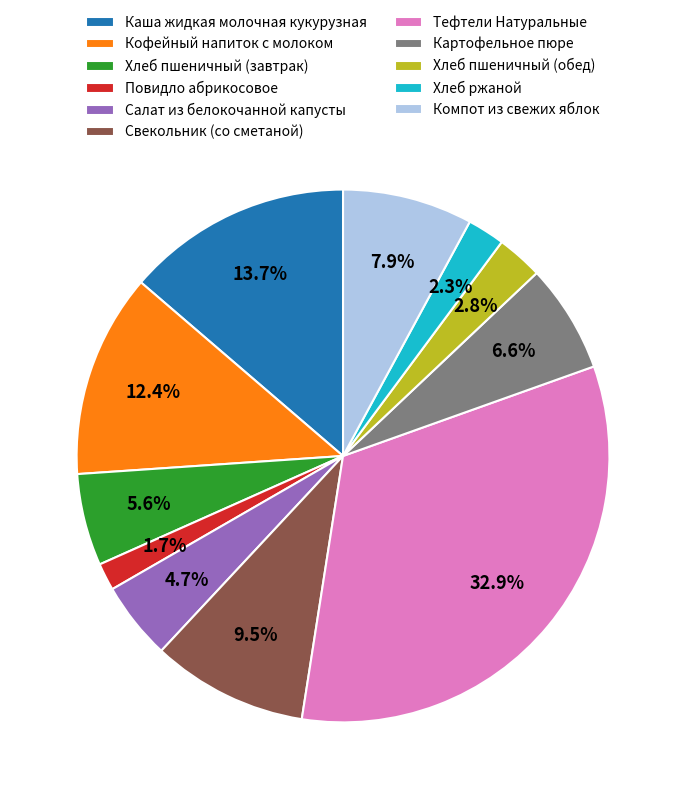

Between Повидло абрикосовое and Кофейный напиток с молоком, which is larger?

Кофейный напиток с молоком